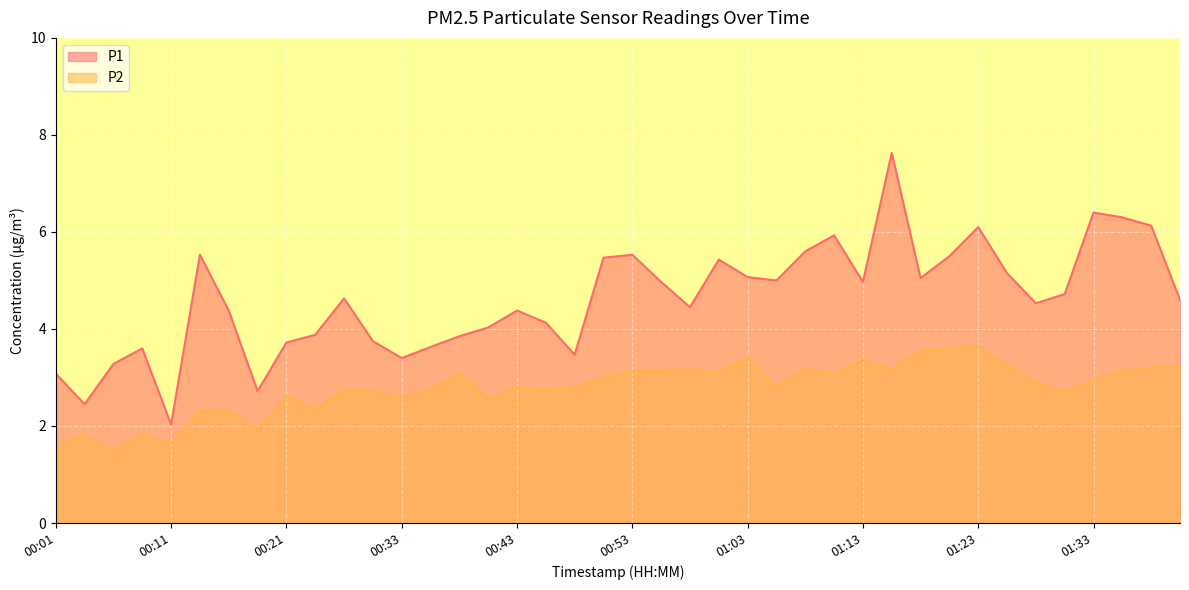

What is the spread (max minus min) of values at 00:04?

0.7